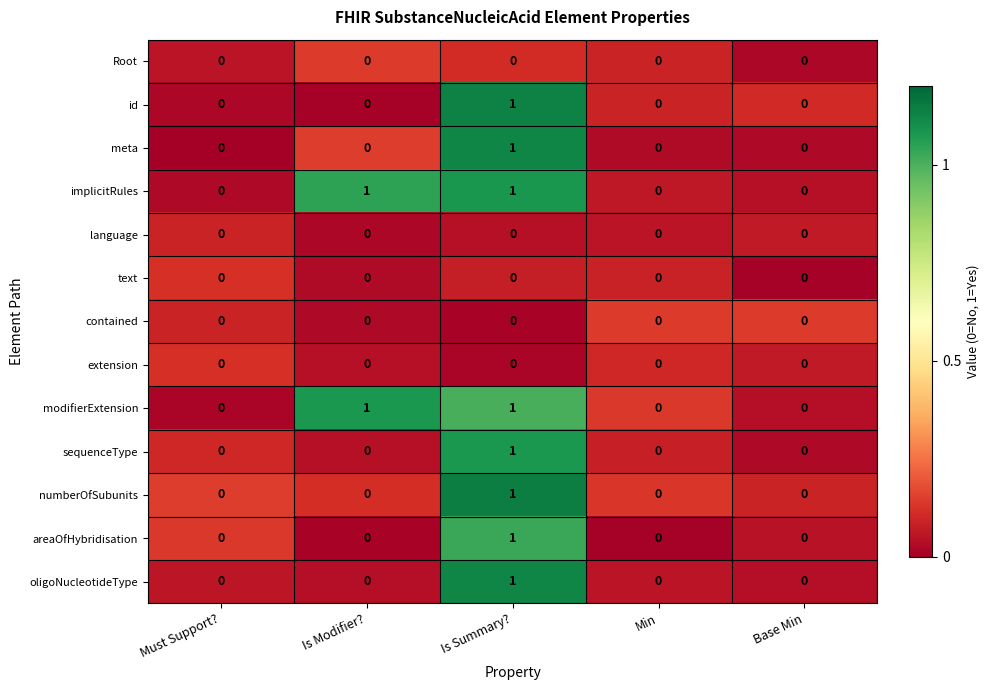

What is the maximum value shown in the chart?

1